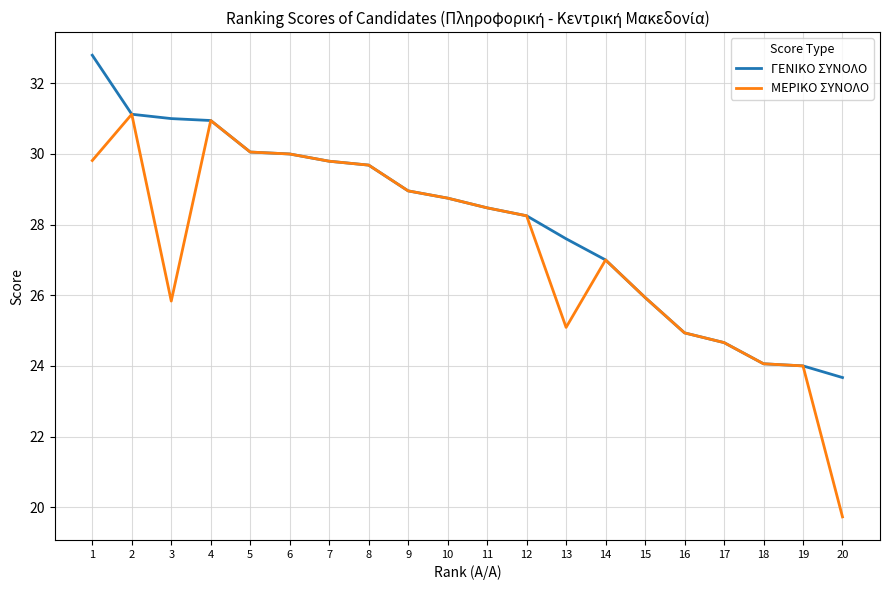

The ΜΕΡΙΚΟ ΣΥΝΟΛΟ series shows 11.8 at 18. True or false?

False